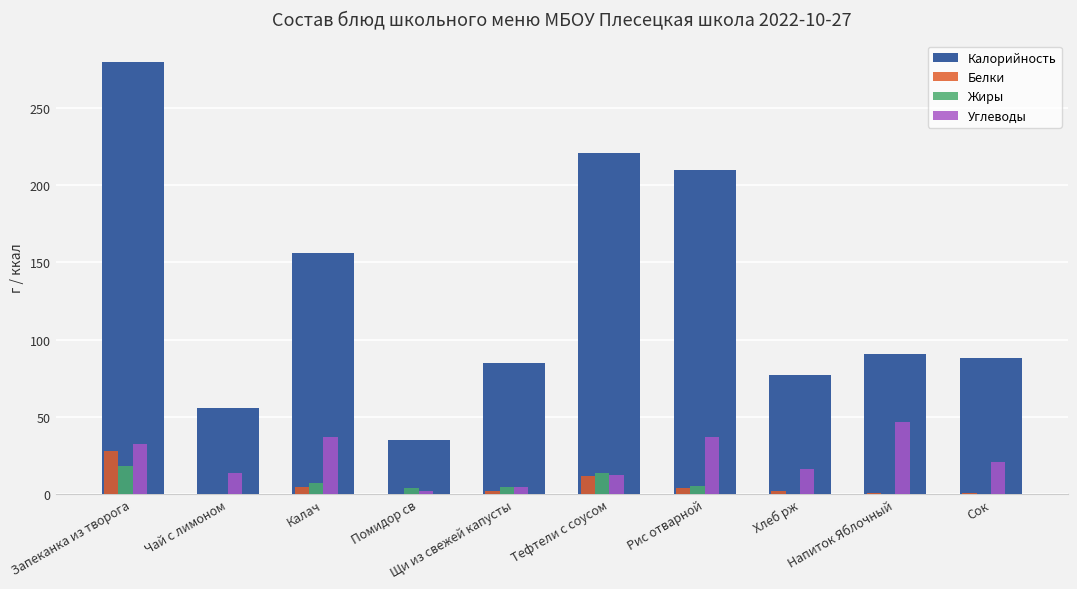

True or false: Углеводы has a value of 8.2 at Калач.

False